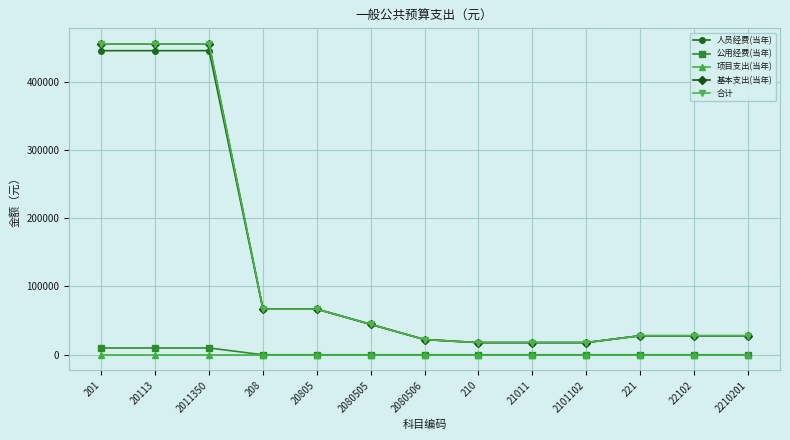

At how many categories does at least one series exceed 327690?

3